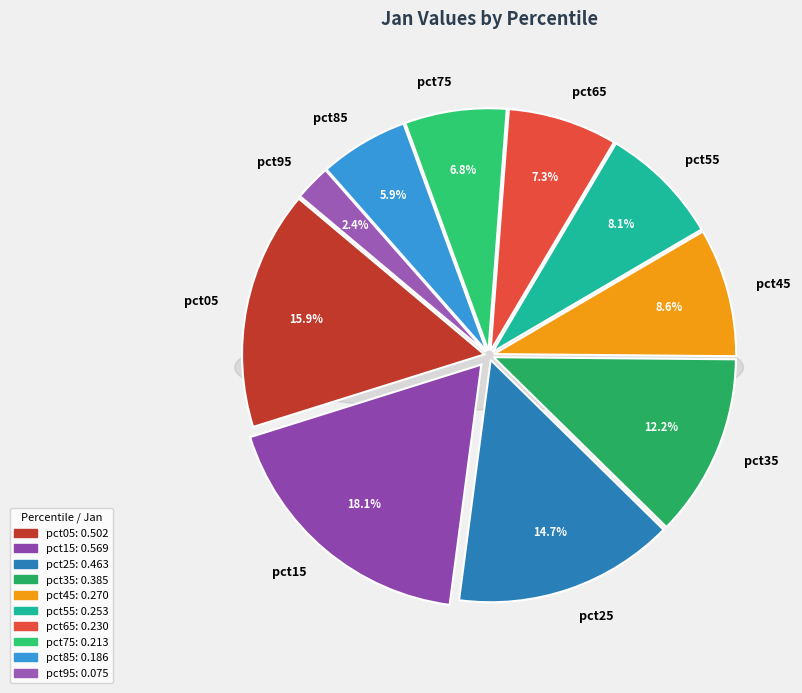

To the nearest percent, what portion does pct85 represent?

6%